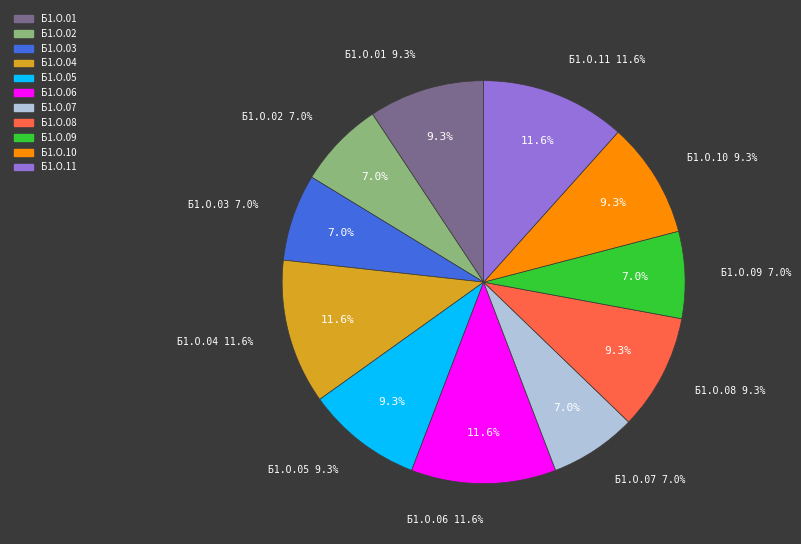

Approximately how many times larger is the value at Б1.О.08 compared to Б1.О.05?

1.0